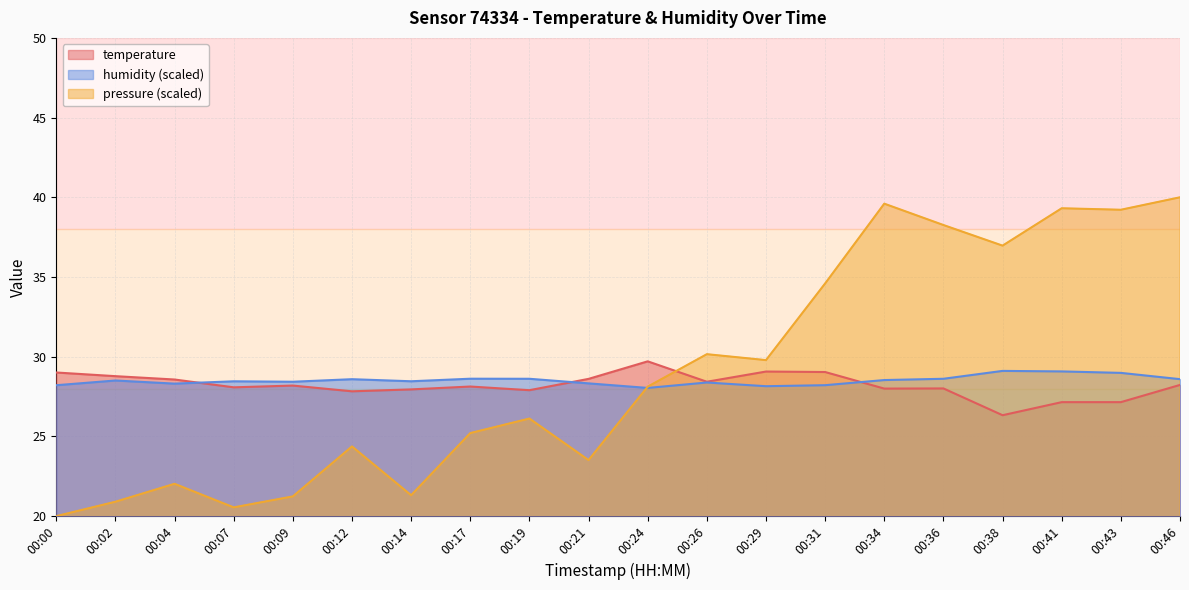

What is the difference between the maximum and second lowest values in the humidity series?

1.0